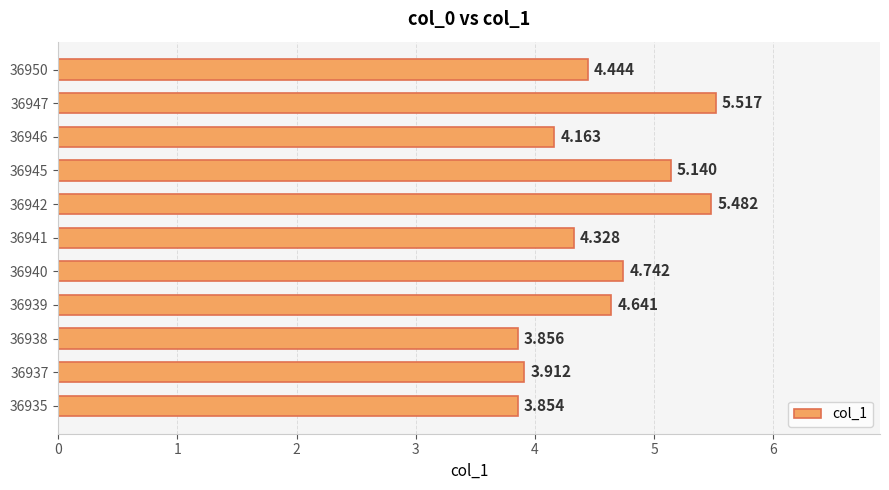

Are the bars horizontal?

Yes